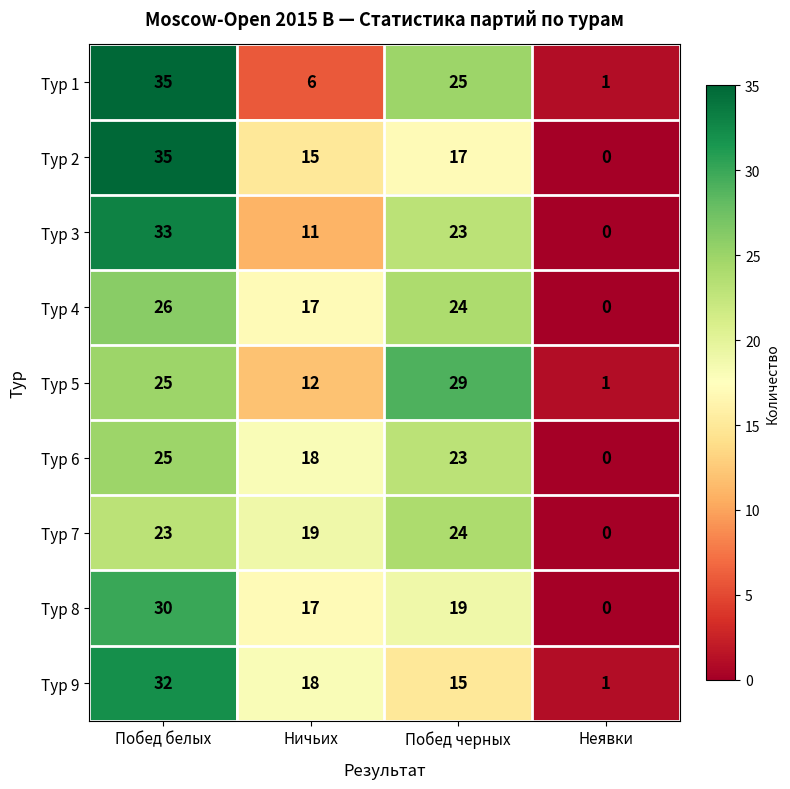

At which category does the chart reach its minimum across all series?

Неявки